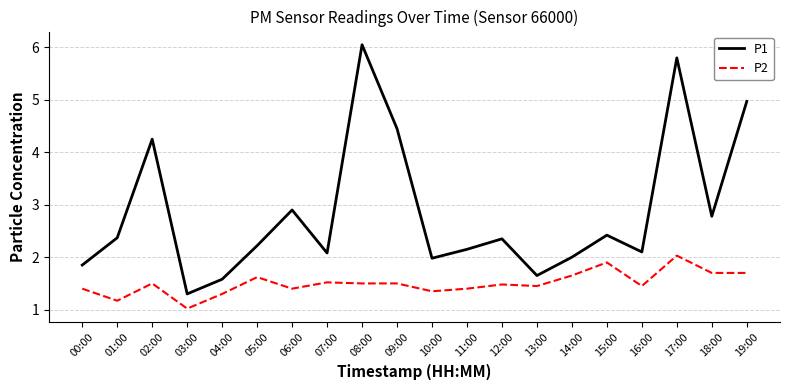

How many lines are shown in the chart?

2